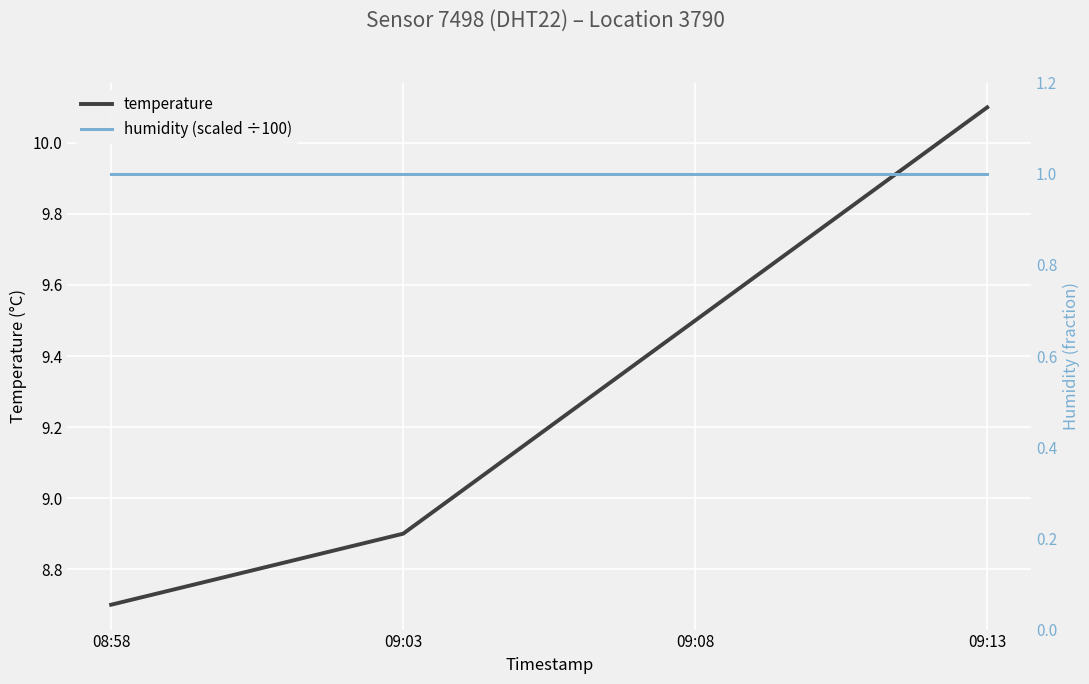

Which category has the highest value in the temperature series?

09:13